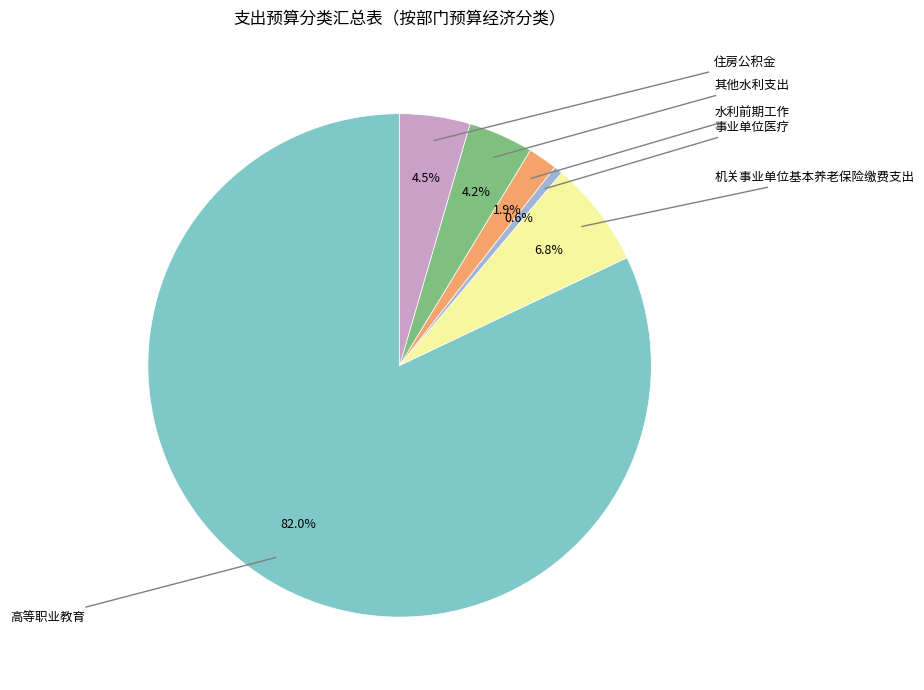

Is there any slice that represents more than half of the pie?

Yes